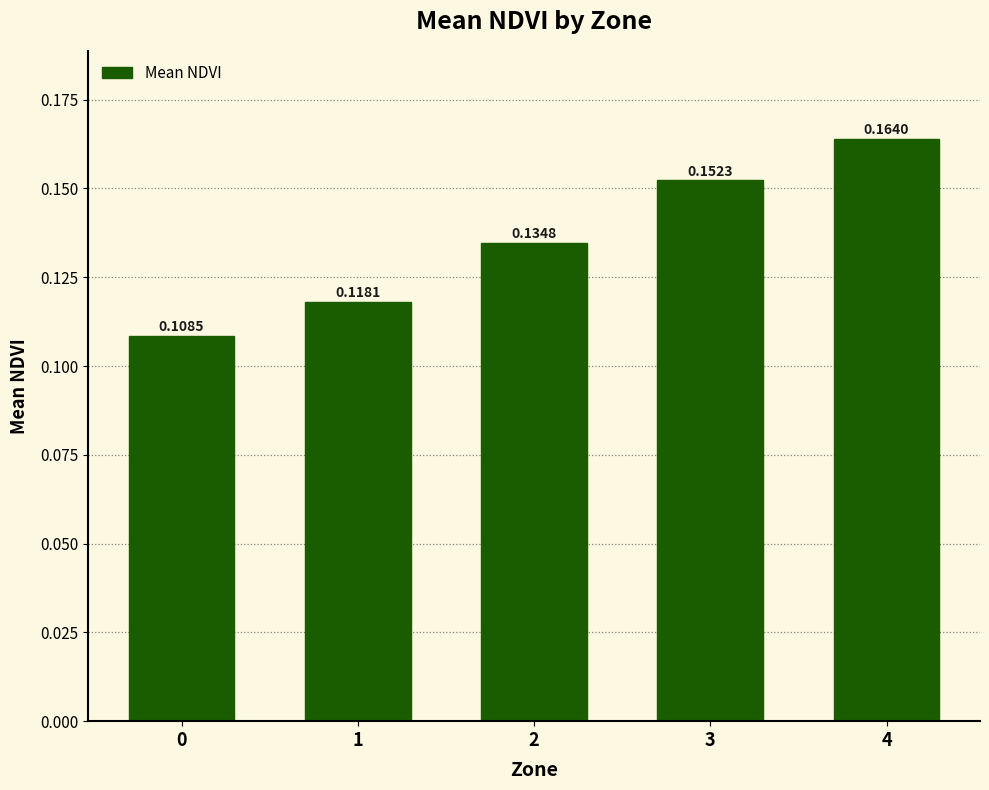

Which has a higher value, 2 or 0?

2